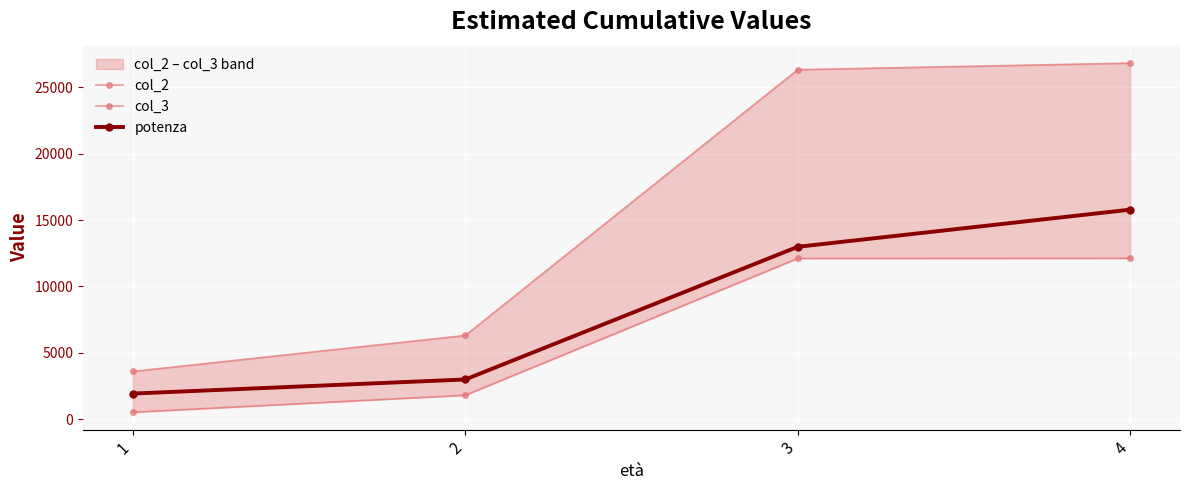

Reading left to right, what are all the values shown in this chart?

col_2: 1=3596.8	2=6304.1	3=26326.4	4=26820.1
col_3: 1=522.0	2=1803.4	3=12107.3	4=12118.0
potenza: 1=1928.2	2=2990.8	3=12984.0	4=15781.3